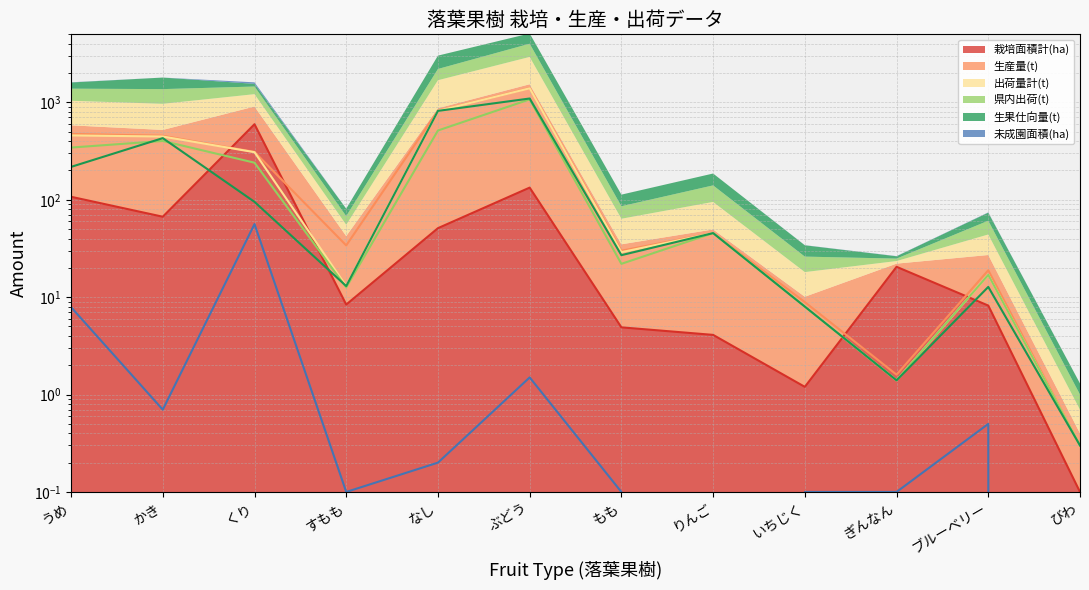

The 生果仕向量(t) series shows 12.8 at ブルーベリー. True or false?

True